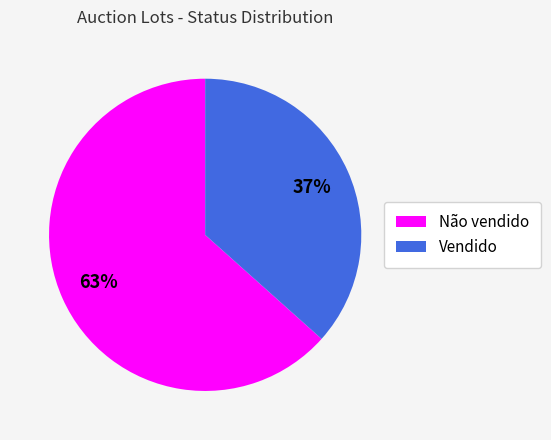

To the nearest percent, what portion does Não vendido represent?

63%